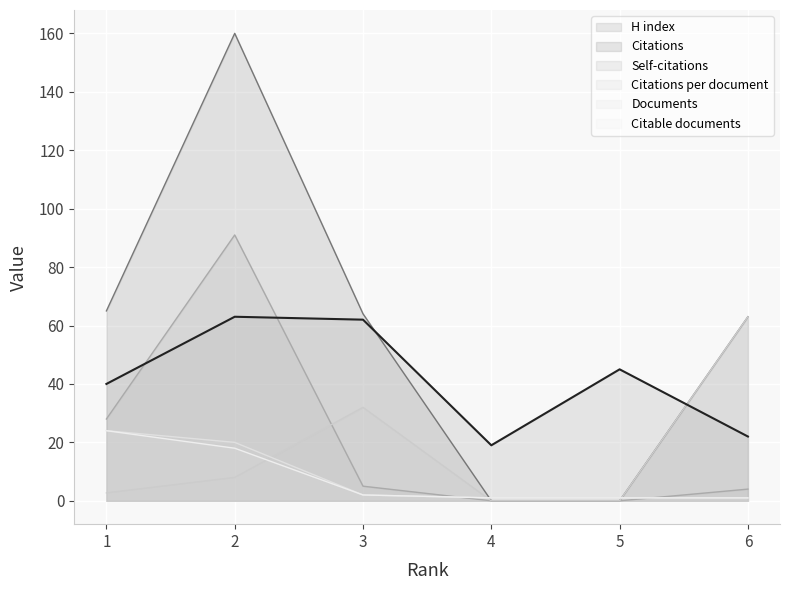

What is the maximum value for H index?

63.0